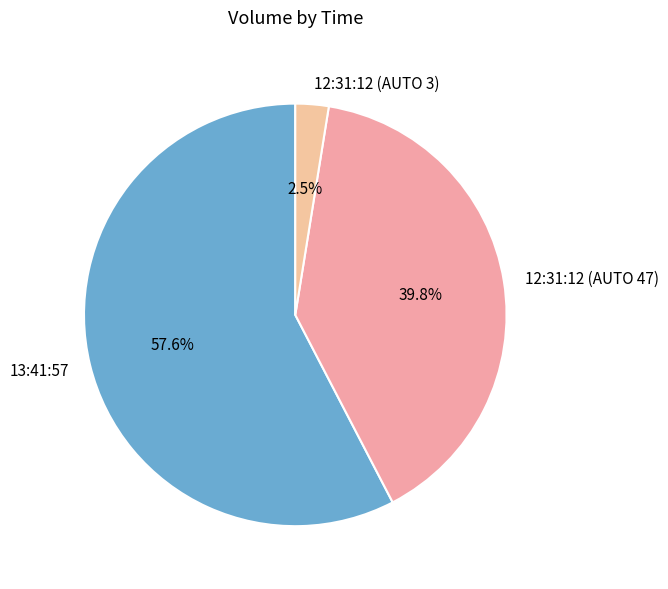

Which slice is the smallest?

12:31:12 (AUTO 3)